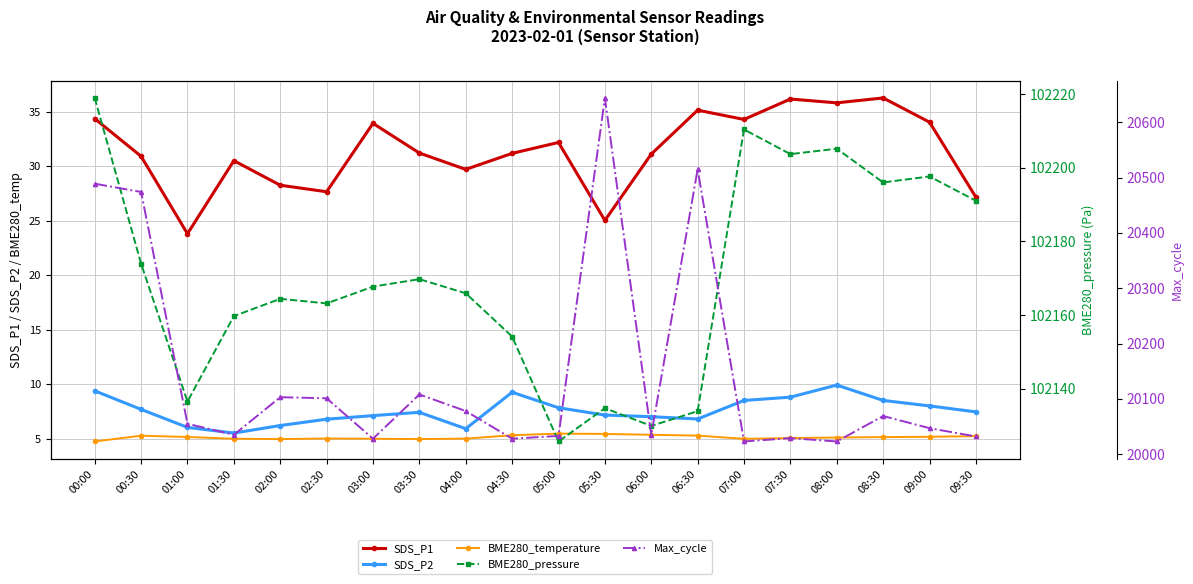

At which label does BME280_pressure first exceed 102167?

00:00